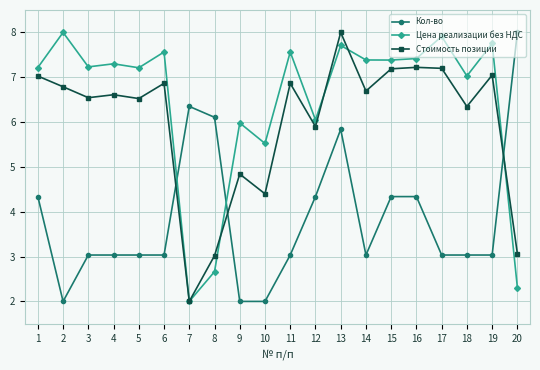

True or false: Цена реализации без НДС has a value of 10.9 at 6.

False